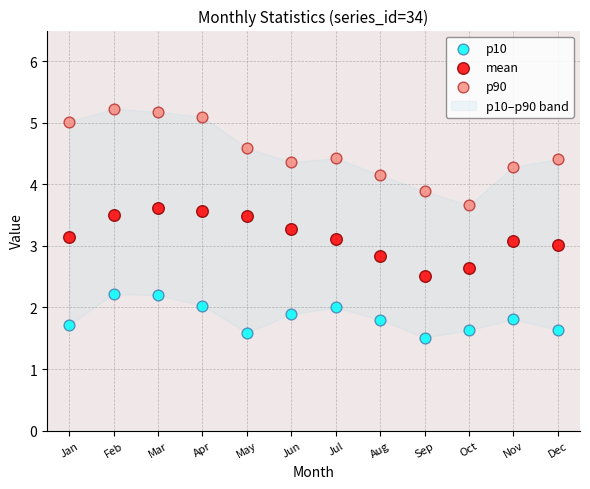

Which series has the widest spread of Y values?

p90